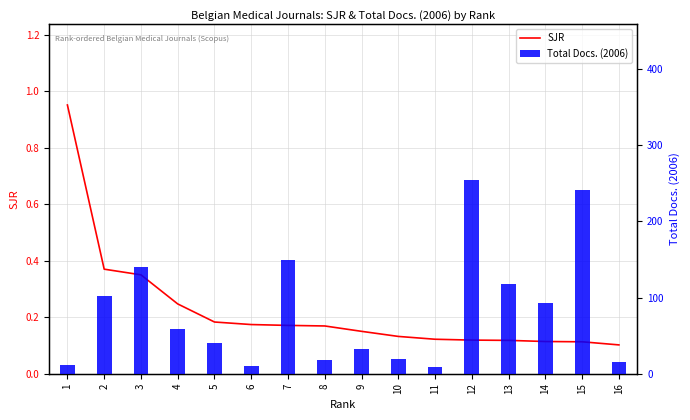

What value does the SJR series have at 13?

0.1